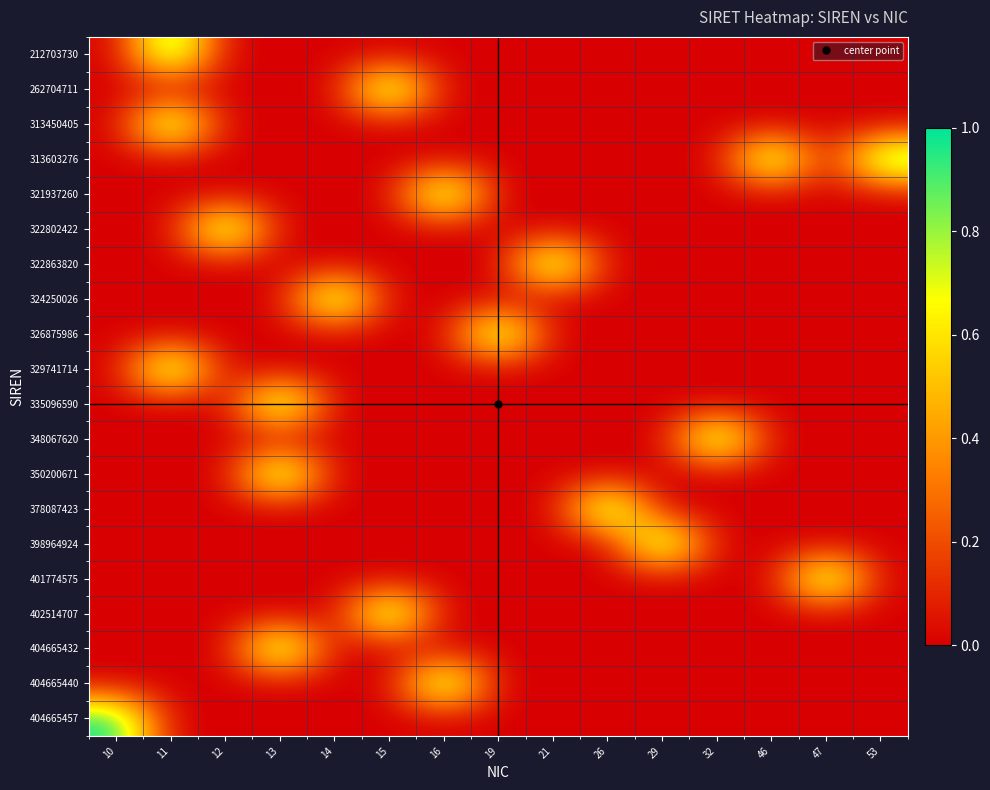

What is the spread (max minus min) of values at 47?

1